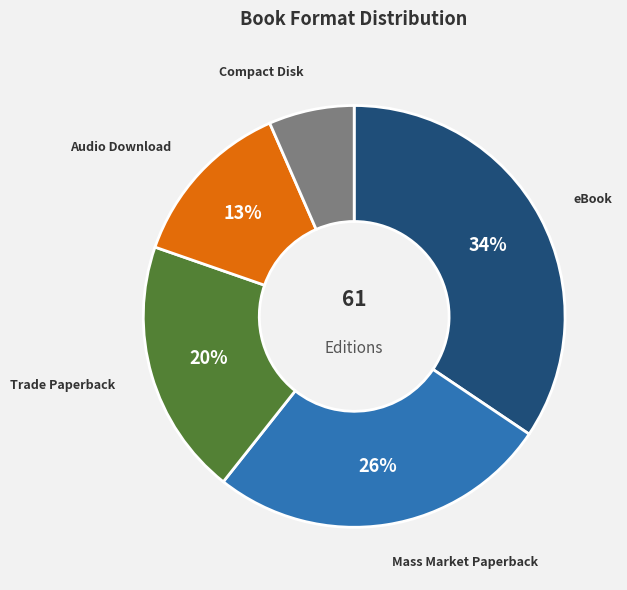

To the nearest percent, what is the average slice percentage?

20%